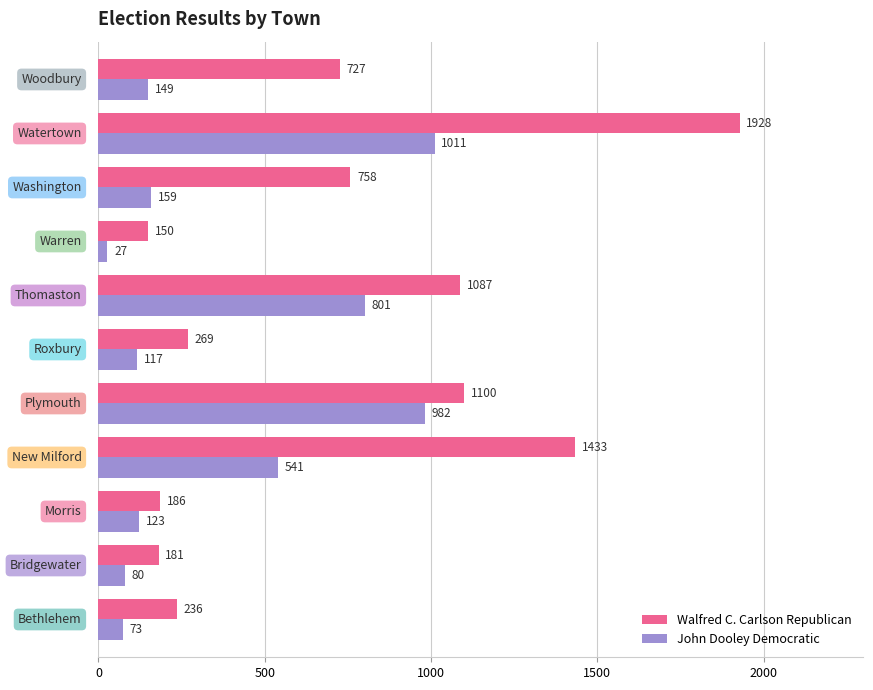

What are all the series names shown in the legend?

Walfred C. Carlson Republican, John Dooley Democratic